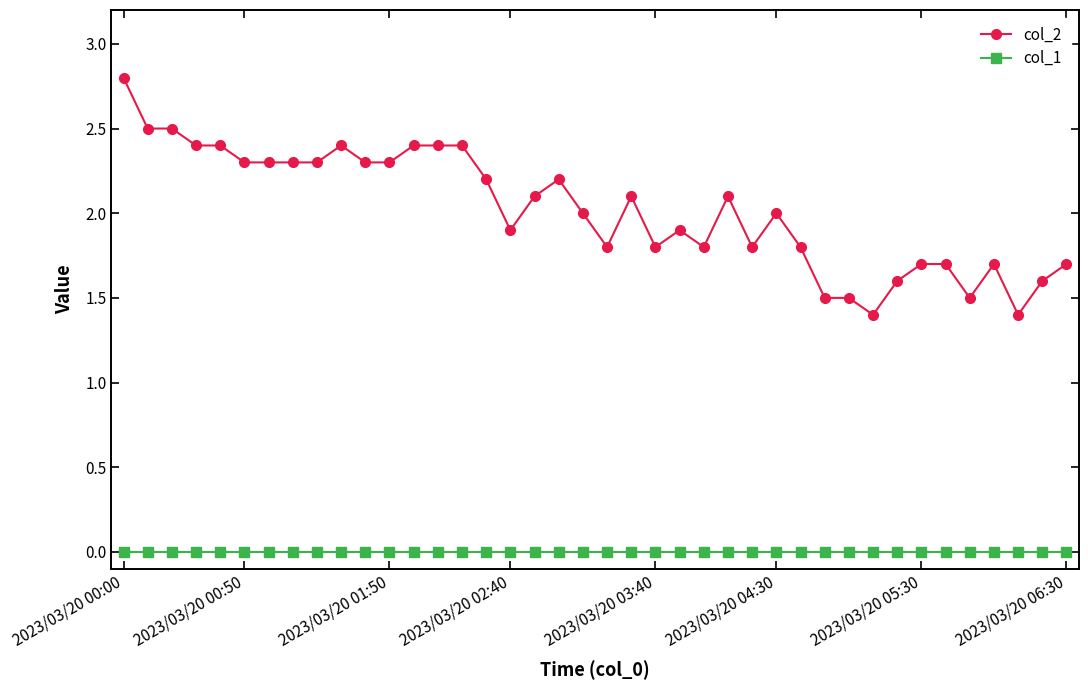

What is the greatest value displayed?

2.8